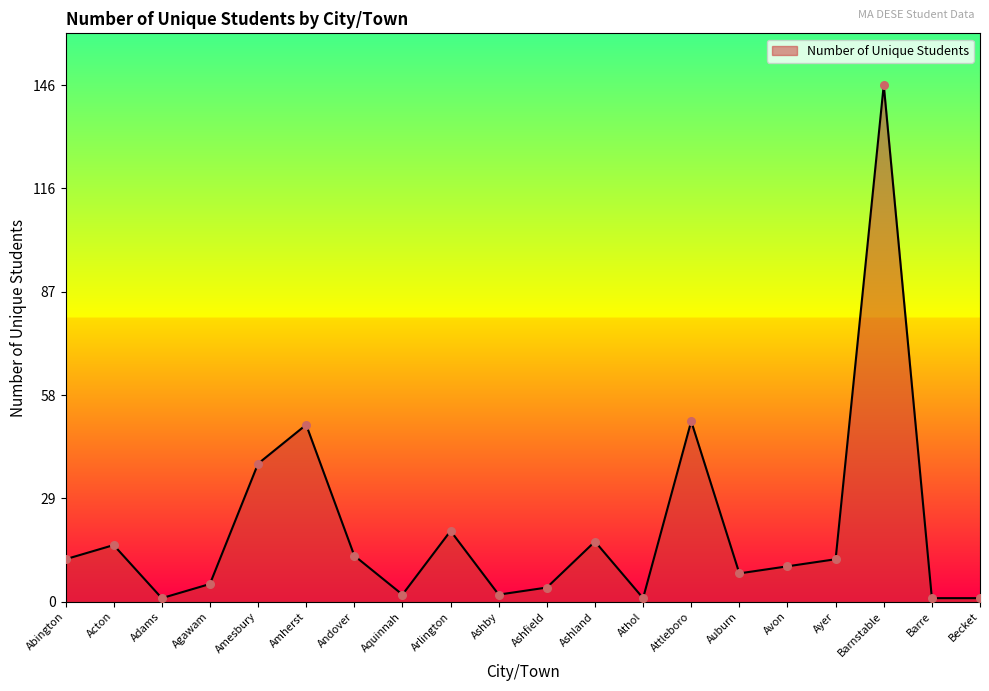

What is the change in value from Abington to Agawam?

-7